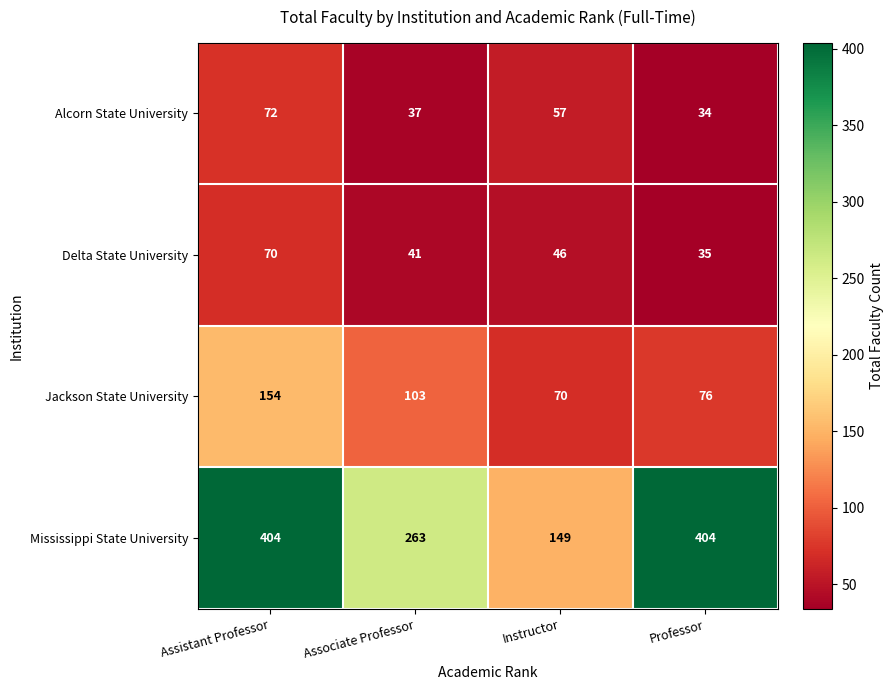

What is the difference between the second highest and minimum values in the Alcorn State University series?

23